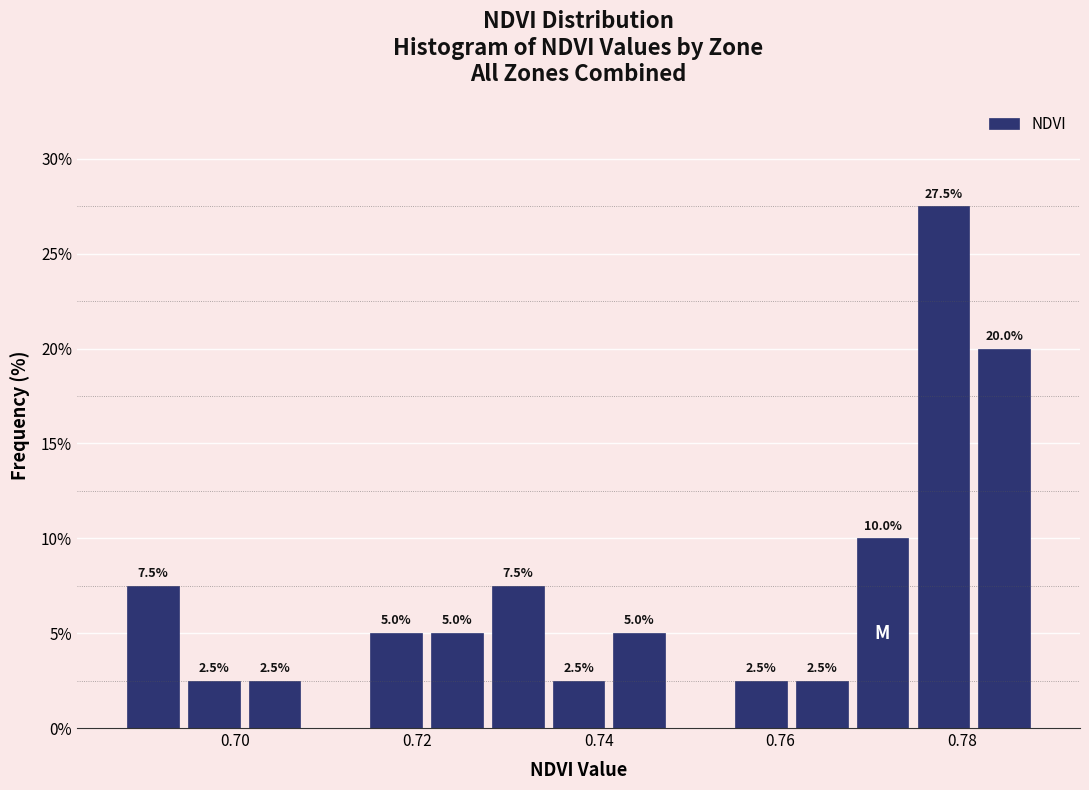

Around what value on the x-axis is the tallest bar? Give the approximate position of its centre, as read against the axis.

0.778